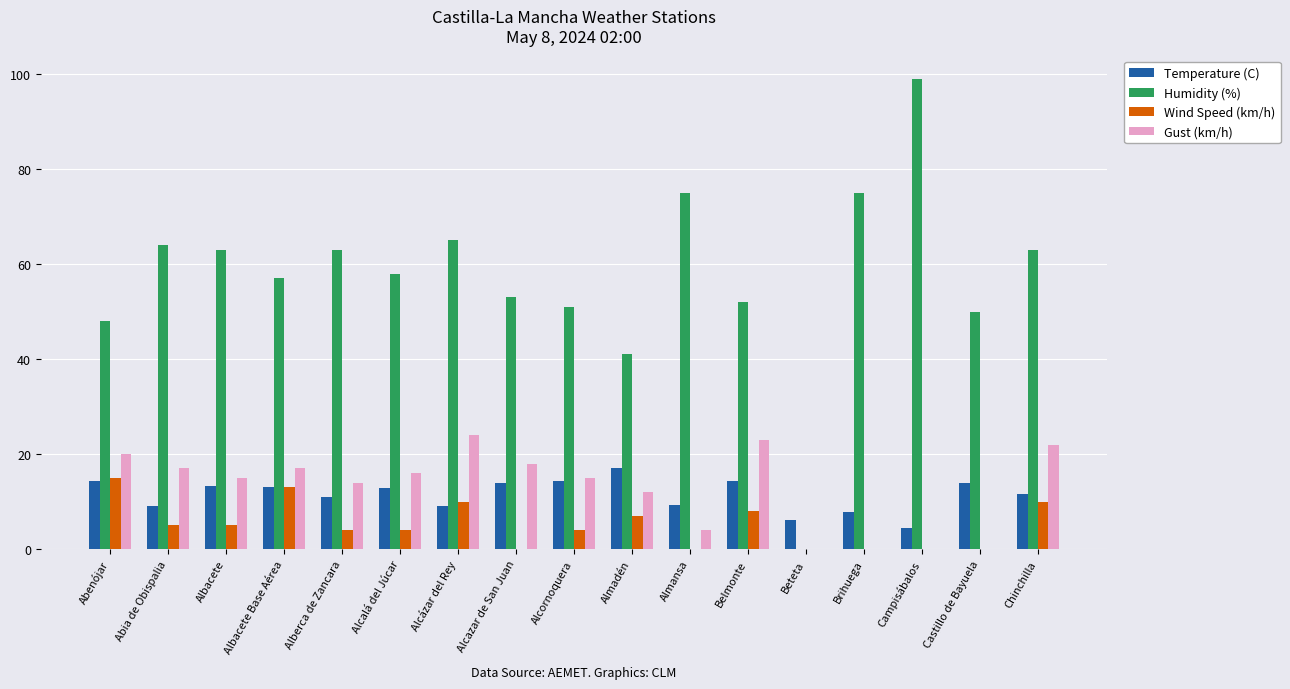

The value of Humidity (%) at Belmonte is 82.8. True or false?

False